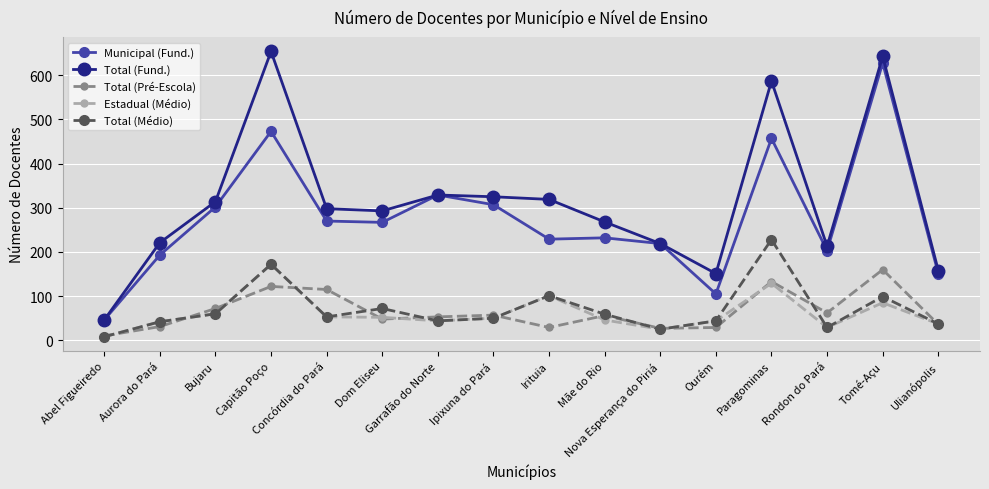

In Estadual (Médio), how many points are higher than both neighbors (excluding endpoints)?

4